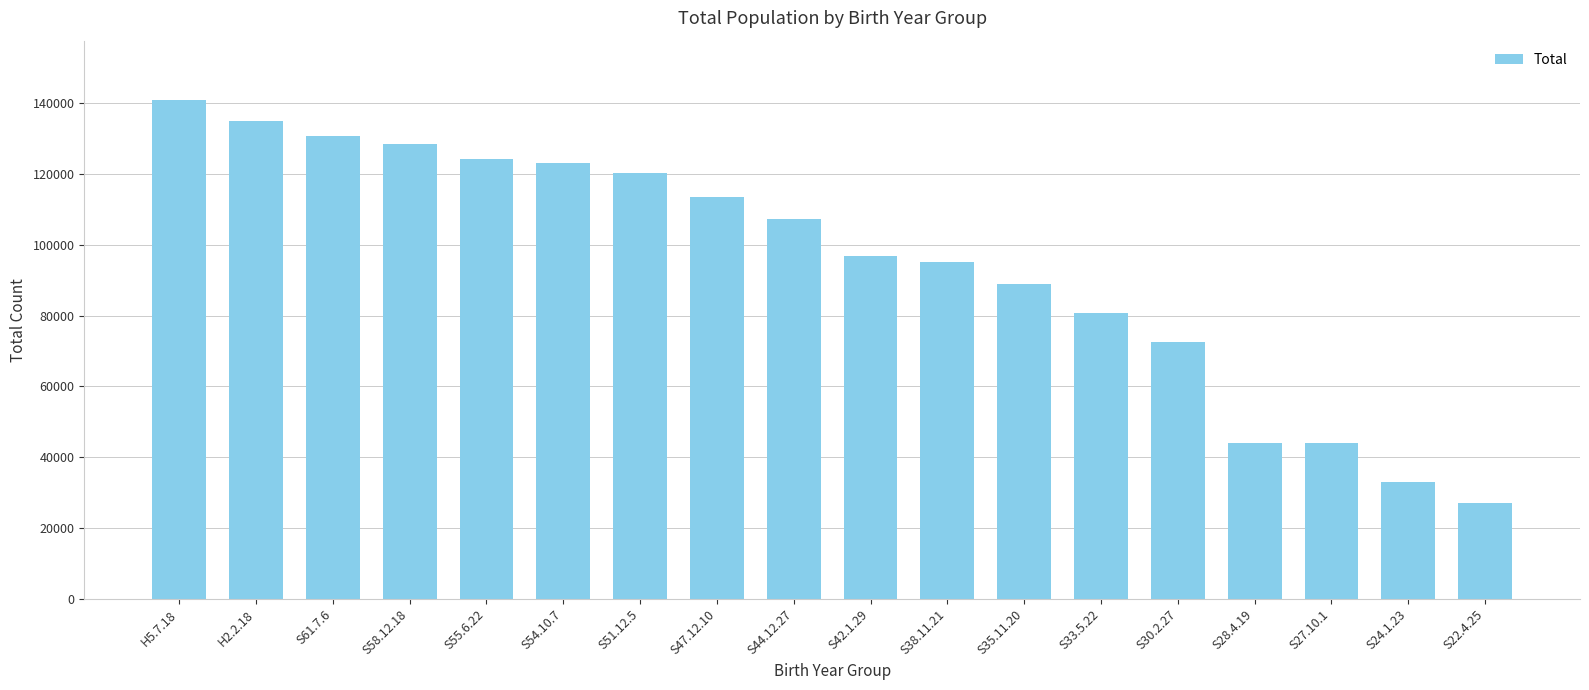

The value at S42.1.29 is 159189. True or false?

False